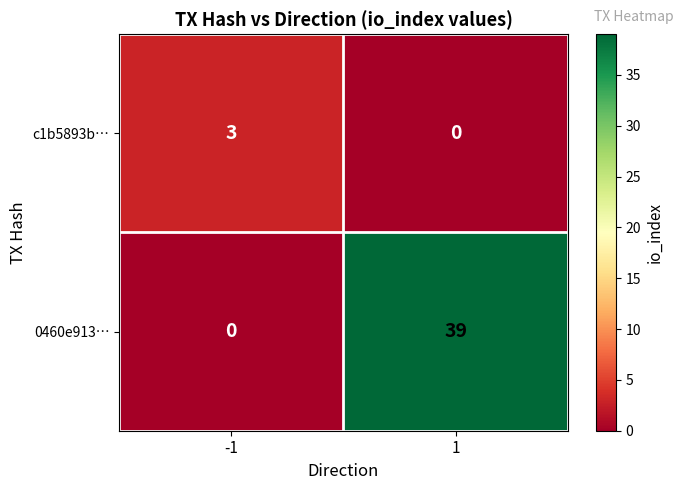

At 1, list the series in order from smallest to largest.

c1b5893b…, 0460e913…